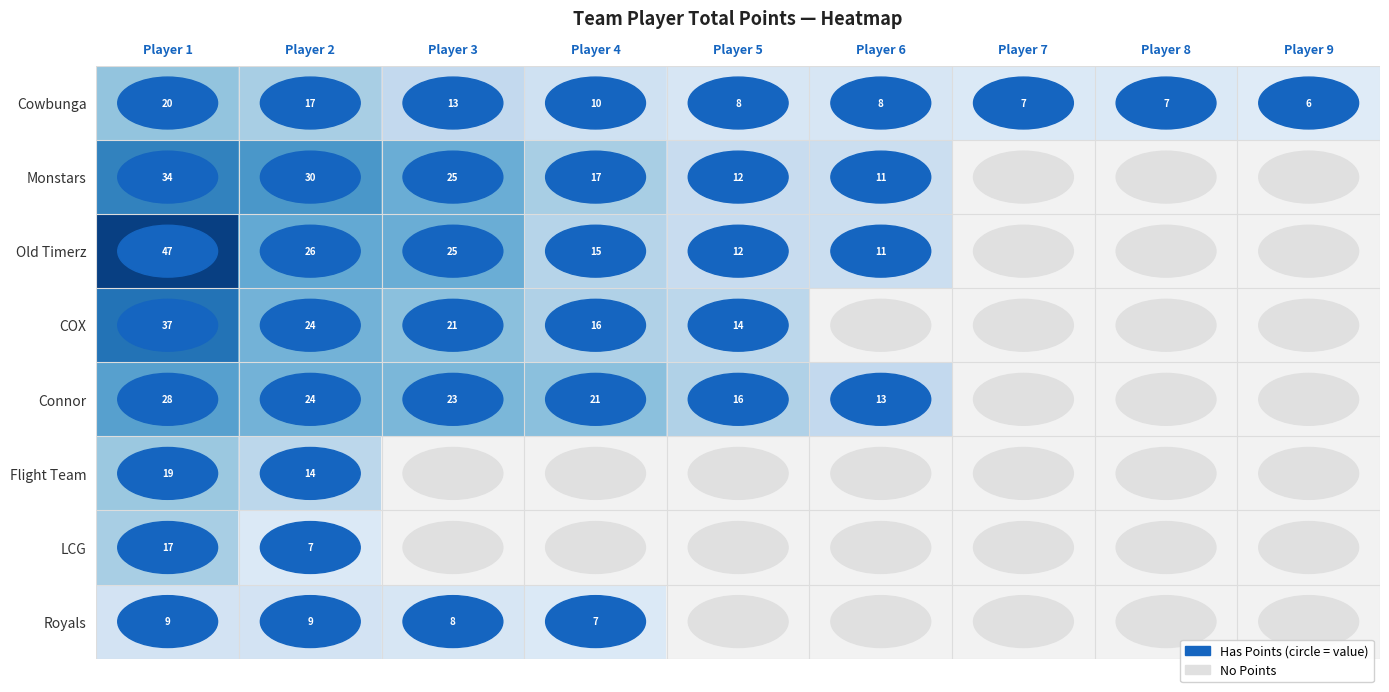

What is the difference between the highest and lowest values at Player 6?

5.0